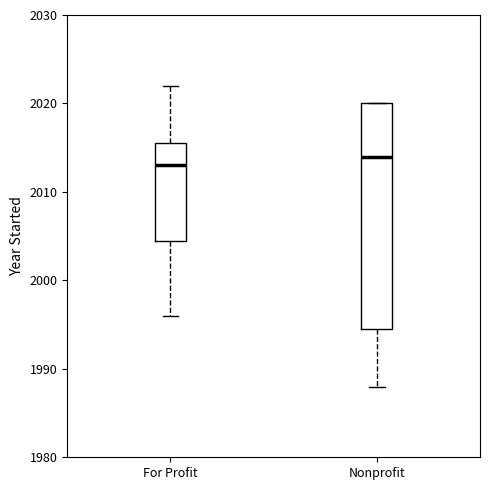

Comparing the boxes themselves (not the whiskers), which one is the tallest?

Nonprofit